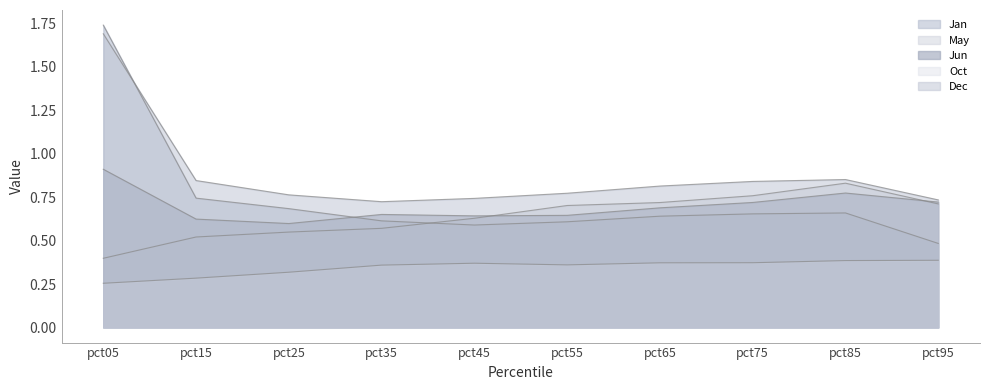

Which series has the largest total across all categories?

Dec